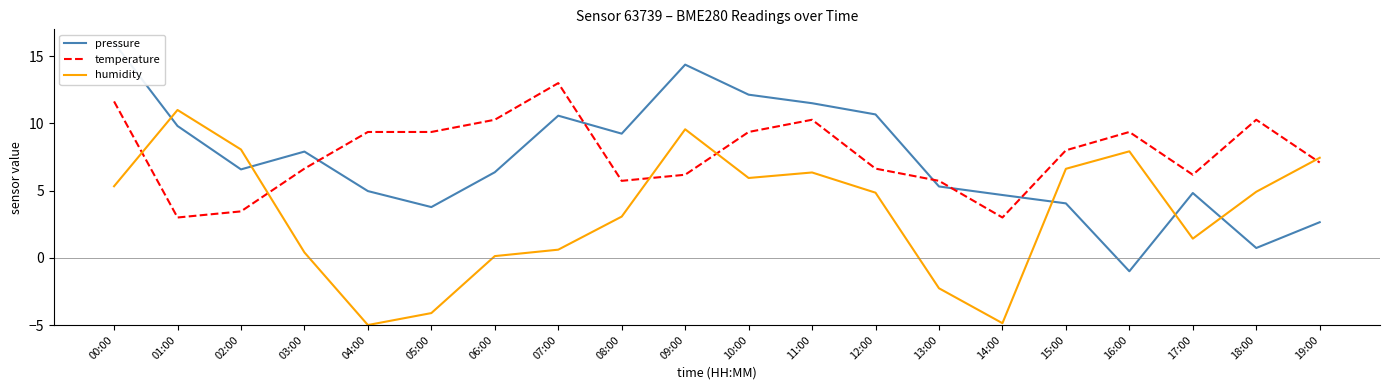

Between 18:00 and 12:00, which is larger?

12:00